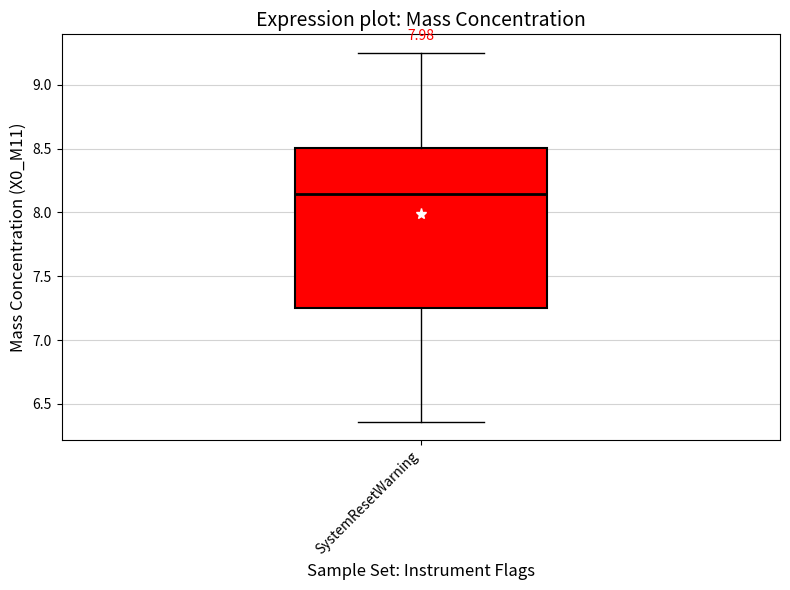

Transcribe this box plot: give where the median line is, the range the box spans, and where the two whiskers end, as read against the y-axis. The values are not printed on the chart, so give them approximately, as read against the axis.

median 8.15, box 7.25 to 8.50, whiskers 6.35 to 9.25